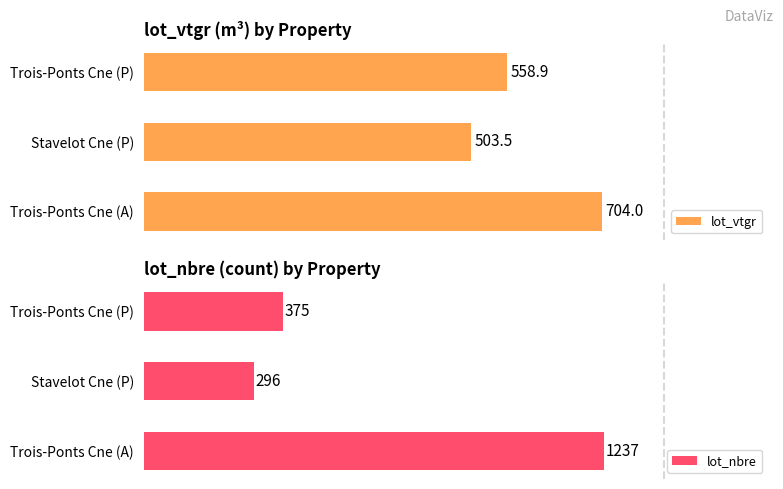

The value of lot_nbre at 1 is 296.0. True or false?

True